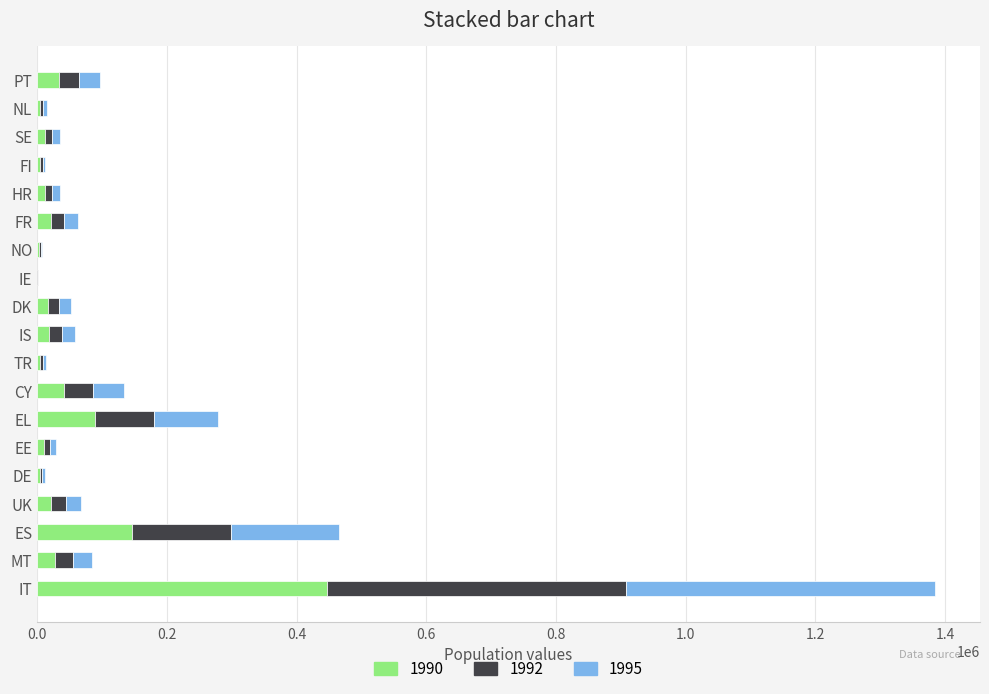

What is the total value across all series at DE?

12177